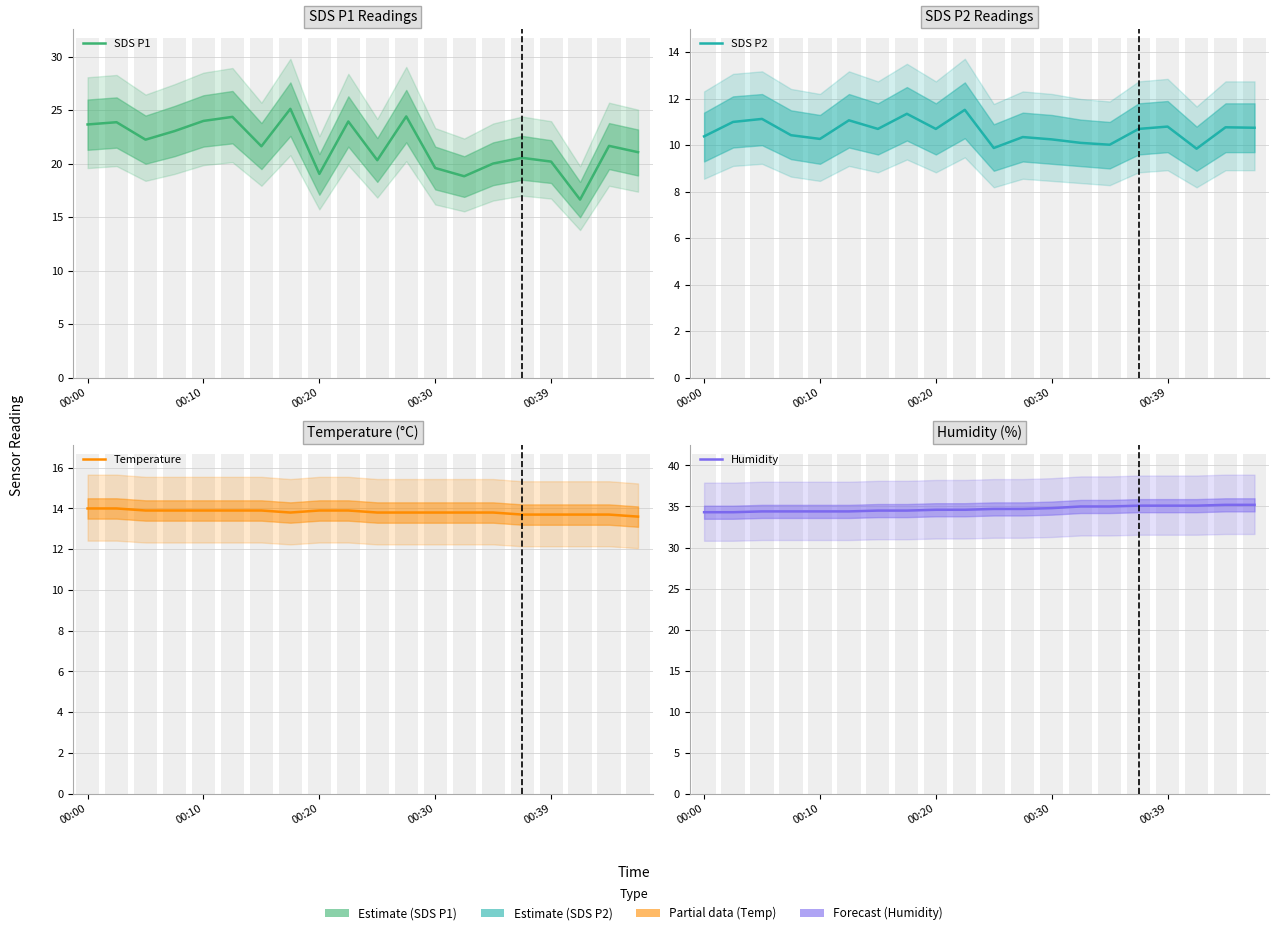

What is the difference between the SDS P2 values at 00:30 and 00:39?

0.6